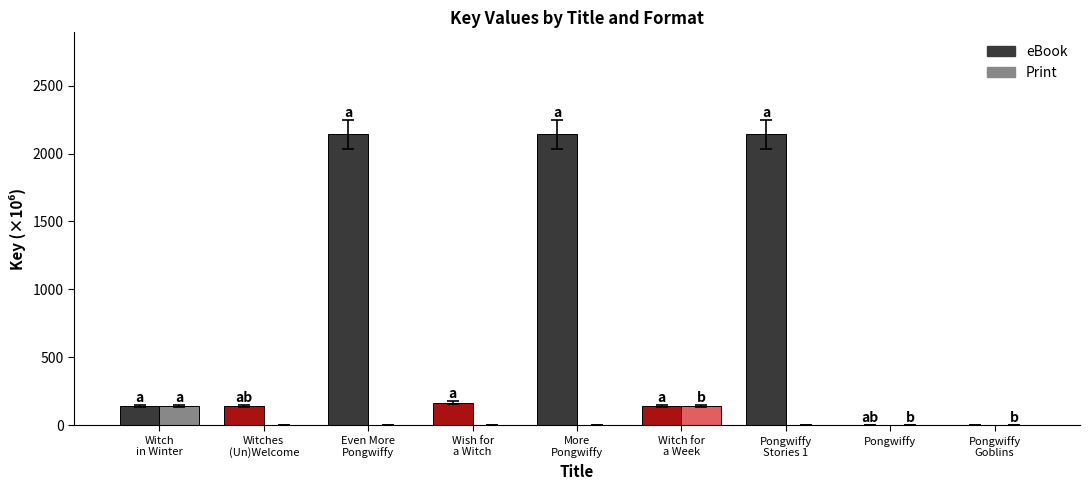

True or false: Print has a value of 0.0 at Even More
Pongwiffy.

True